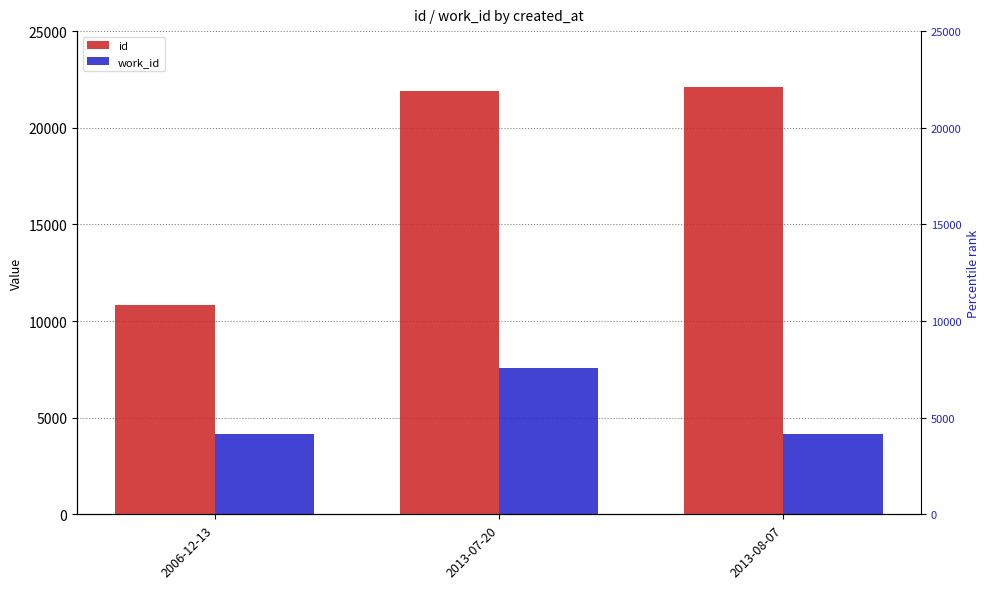

Is it true that id equals 10837 at 2006-12-13?

True